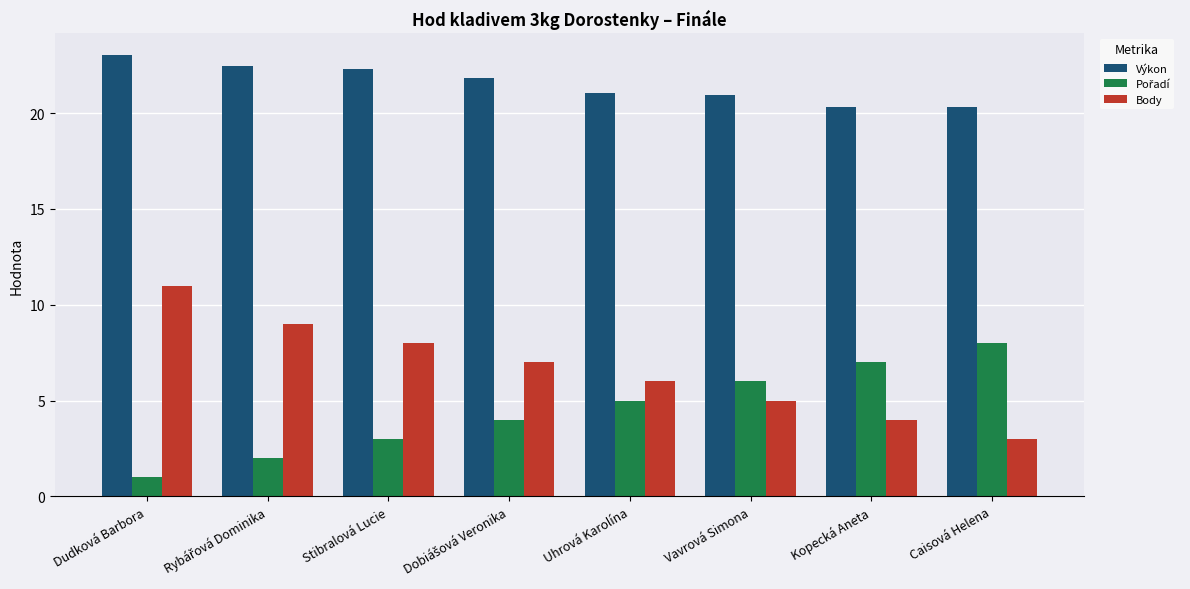

What is the average value of the Body series?

6.6